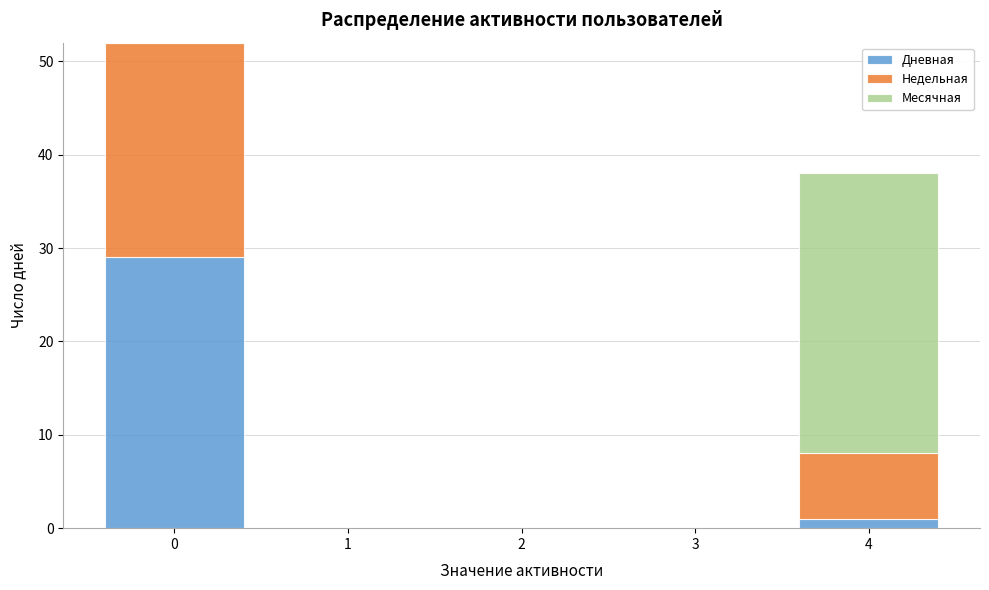

The value of Дневная at 0 is 9. True or false?

False